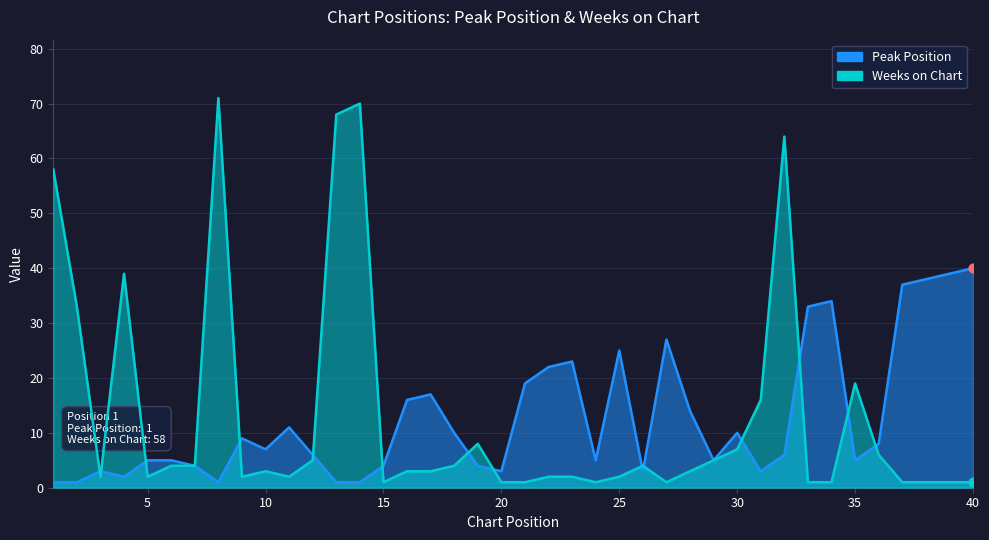

What is the total value across all series at 21?

20